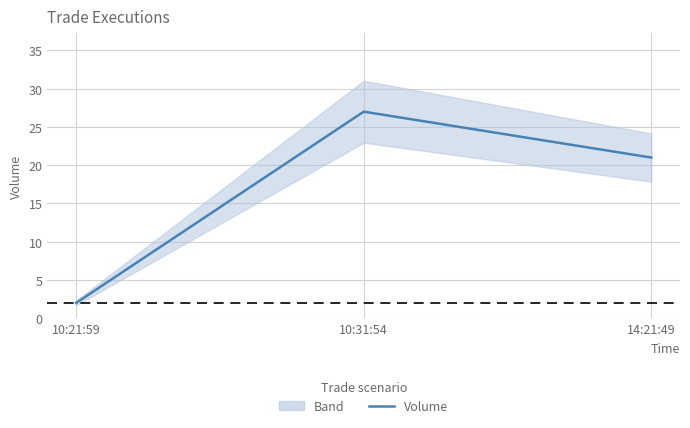

What is the label of the 1st point from the right?

14:21:49